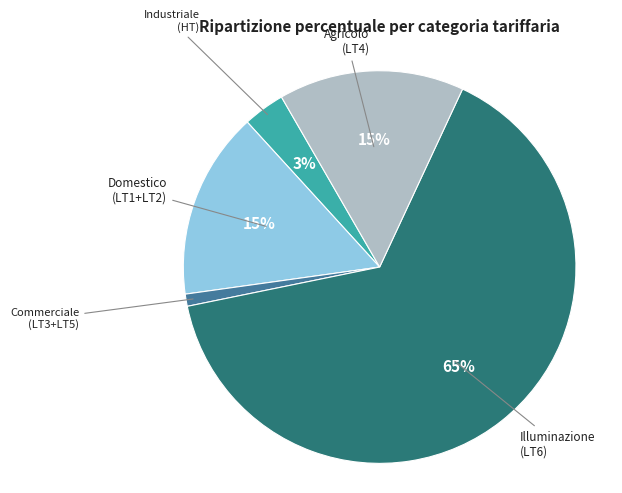

To the nearest percent, what is the average slice percentage?

20%